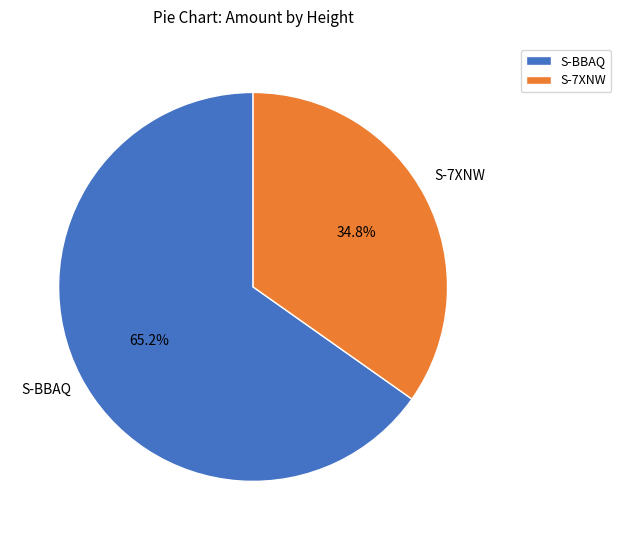

Between S-7XNW and S-BBAQ, which is larger?

S-BBAQ